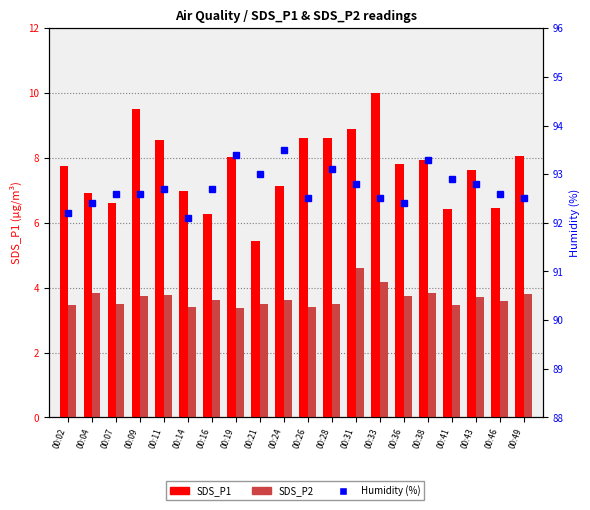

What are all the series names shown in the legend?

SDS_P1, SDS_P2, Humidity (%)